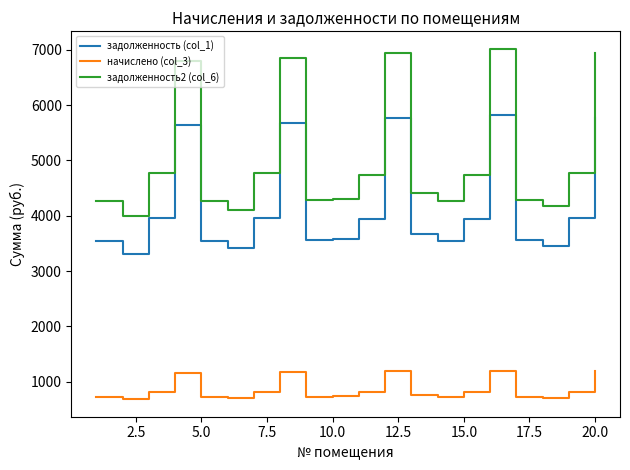

True or false: задолженность (col_1) and задолженность2 (col_6) cross at least once.

False